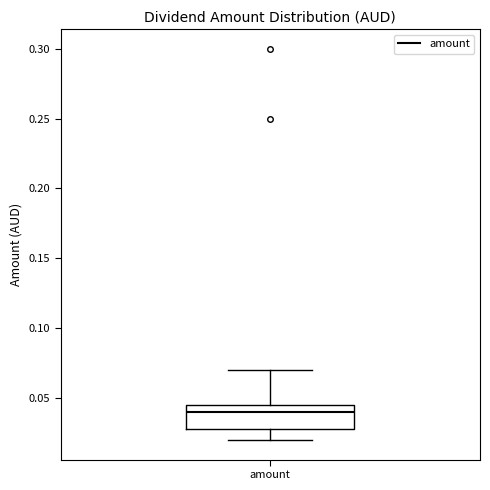

Where does the upper whisker of the box for amount end on the y-axis? The values are not printed on the chart, so give them approximately, as read against the axis.

0.070